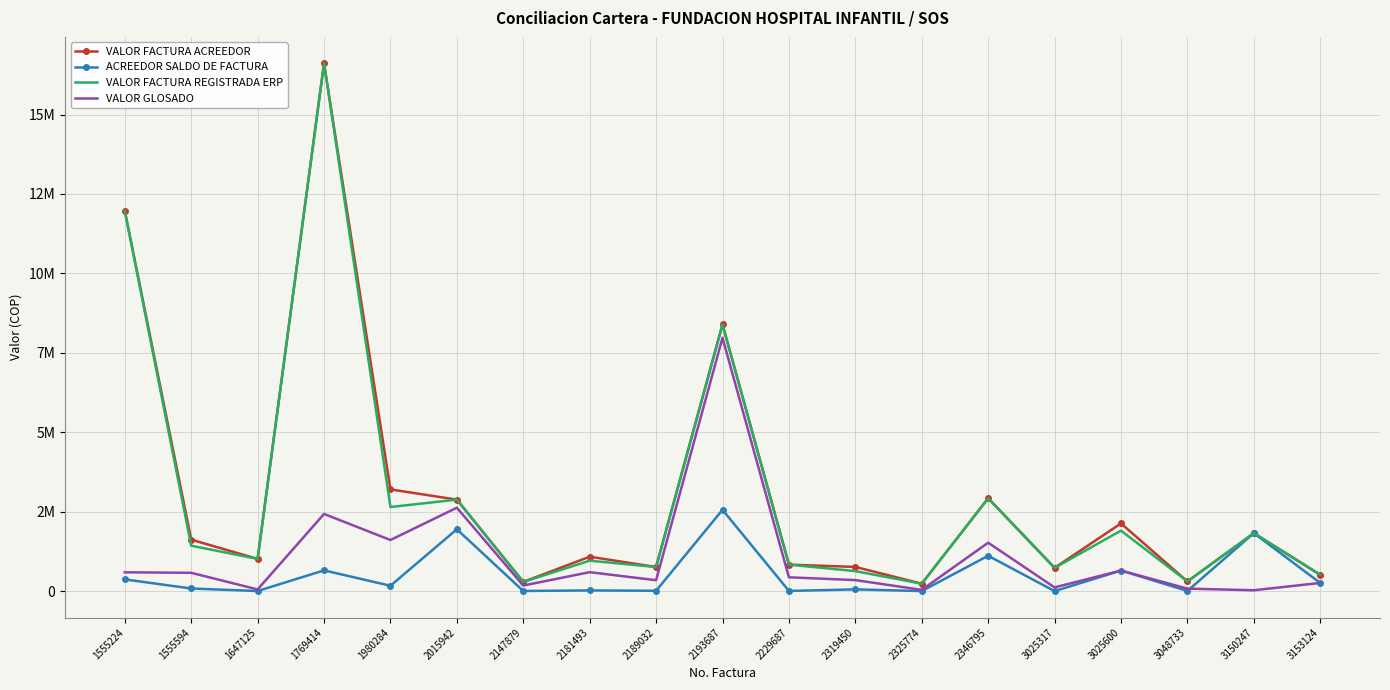

Is it true that VALOR FACTURA ACREEDOR equals 304000 at 3048733?

True